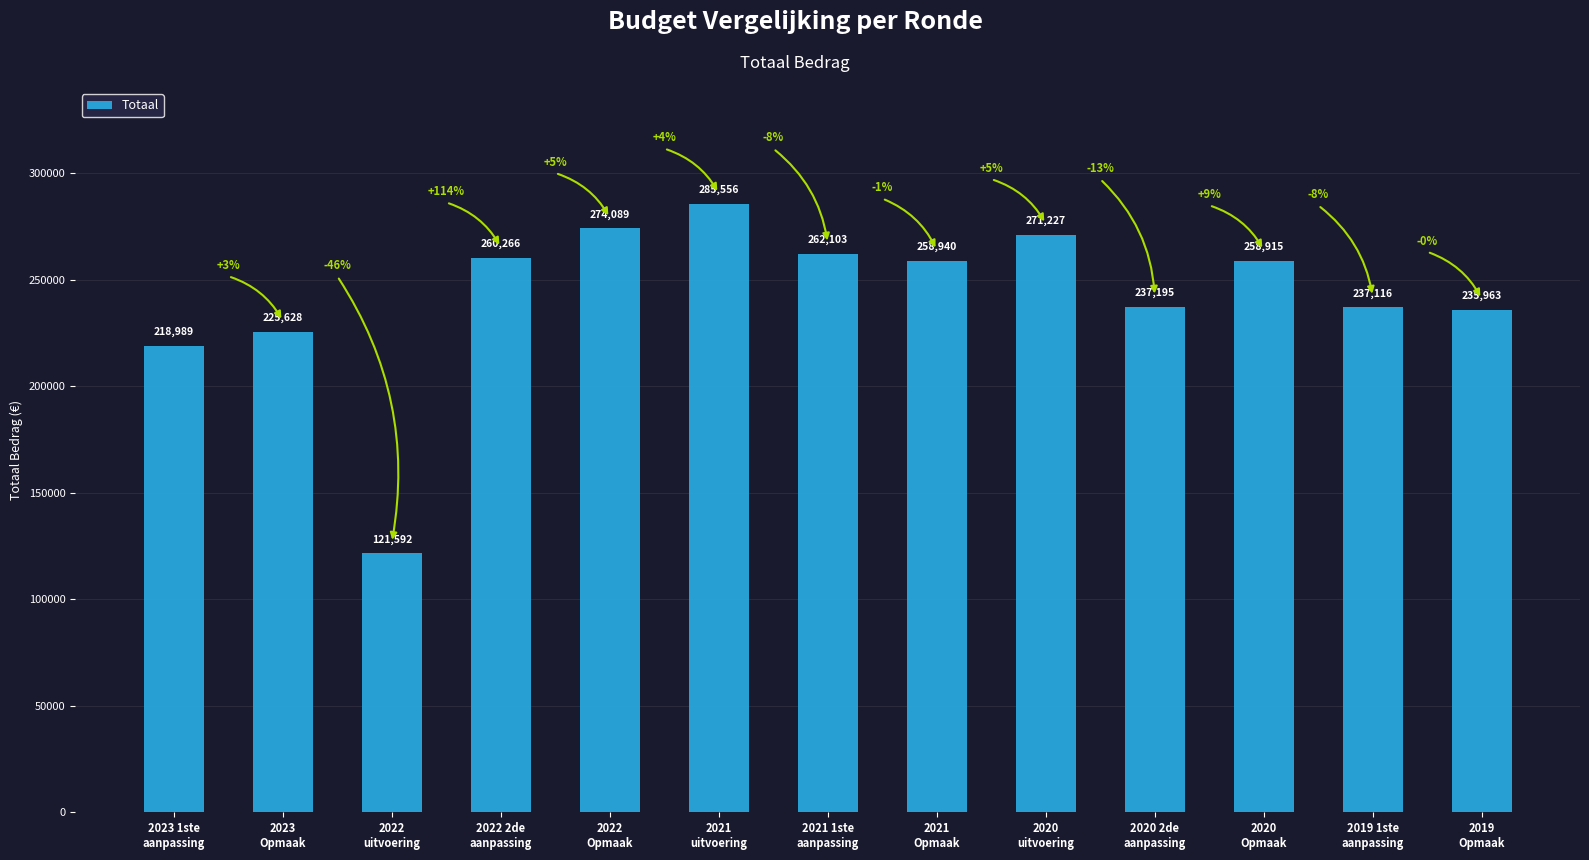

Which label corresponds to the largest value in the chart?

2021
uitvoering